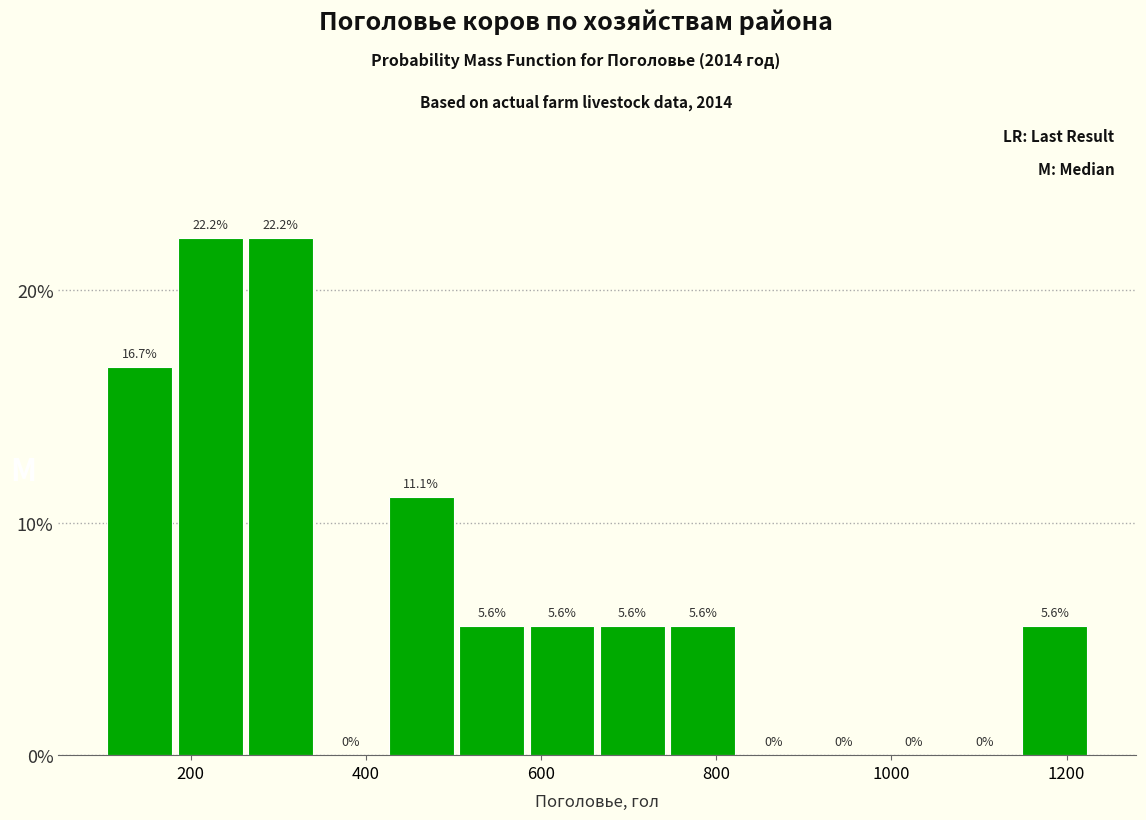

How tall is the bar that spans 100 to 180 on the x-axis? The bar edges are not printed on the chart, so give them approximately, as read against the axis.

16.7